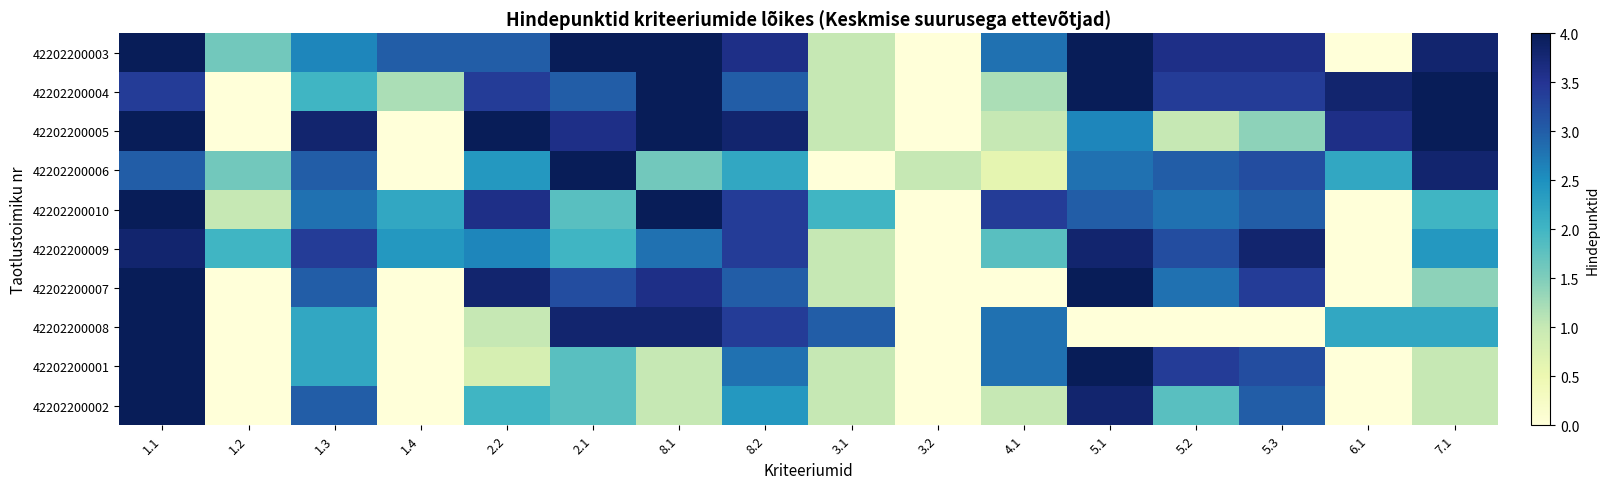

List the series in order of their peak value, highest first.

42202200003, 42202200004, 42202200005, 42202200006, 42202200010, 42202200007, 42202200008, 42202200001, 42202200002, 42202200009